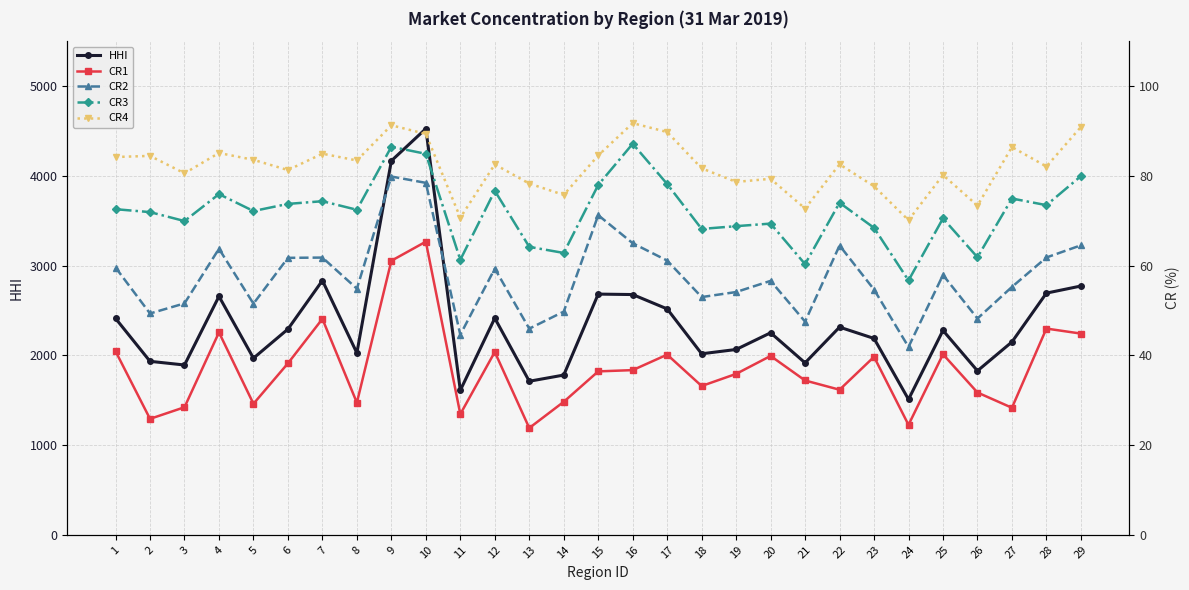

What is the sum of all CR3 values?

2088.9